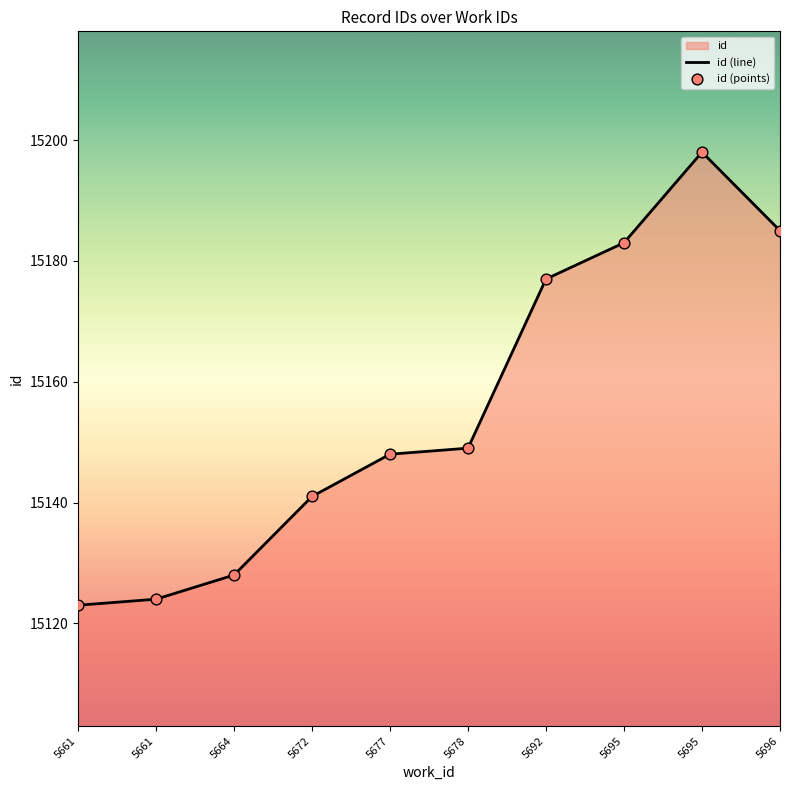

Which series has the largest Y range (max minus min)?

id (line)